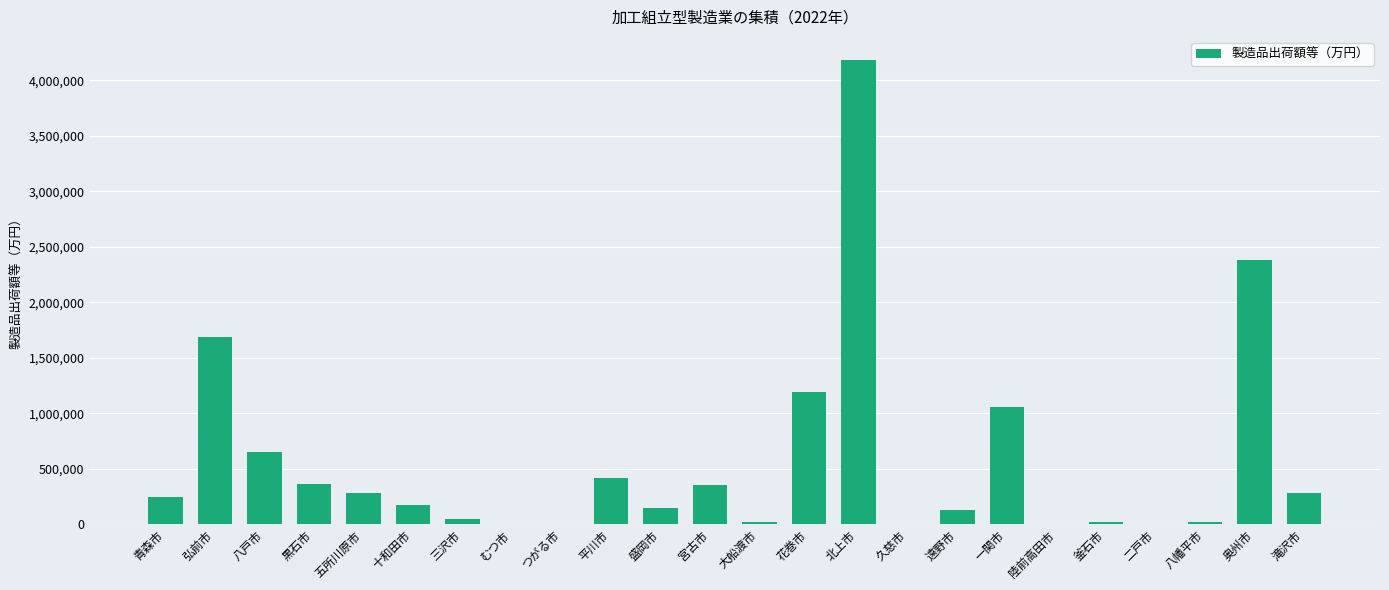

The chart shows a value of 2849801 at 二戸市. True or false?

False